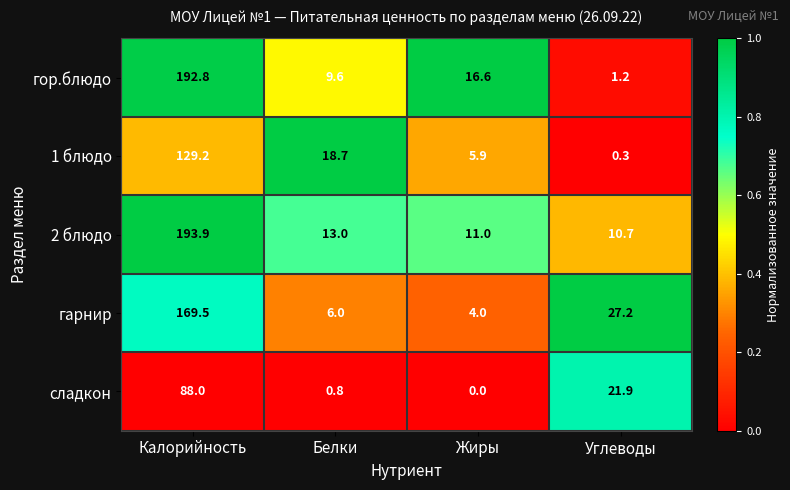

The value of гор.блюдо at Жиры is 25.7. True or false?

False